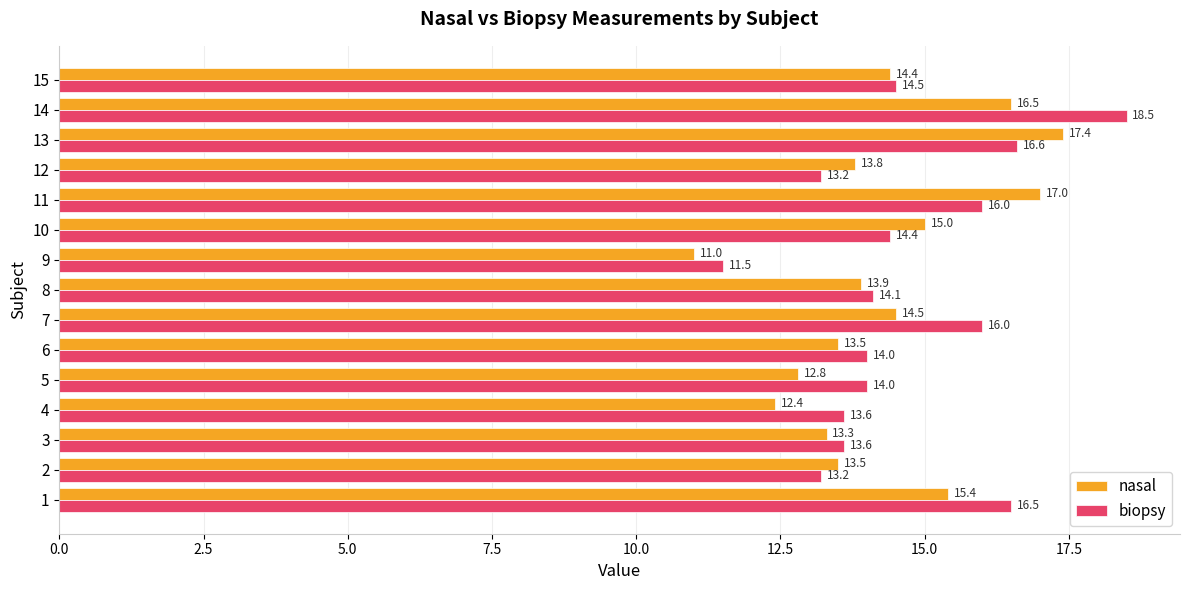

Where is nasal nearest to the value 14?

8